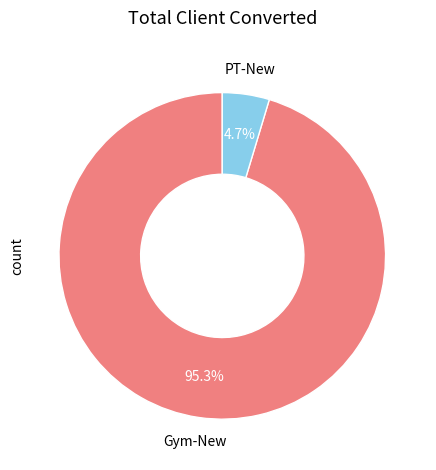

Is PT-New the majority of the pie?

No